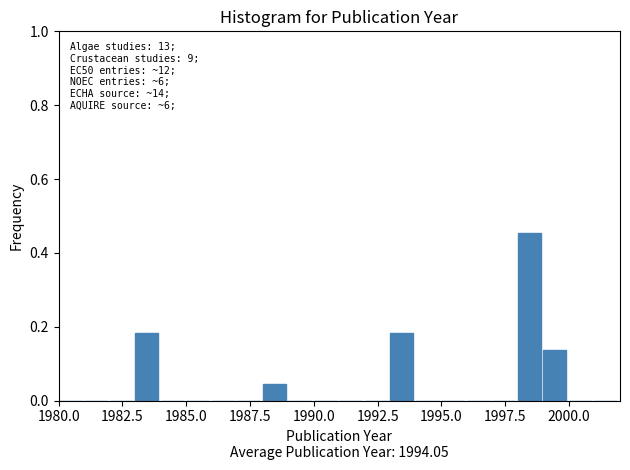

Around what value on the x-axis is the tallest bar? Give the approximate position of its centre, as read against the axis.

1998.5